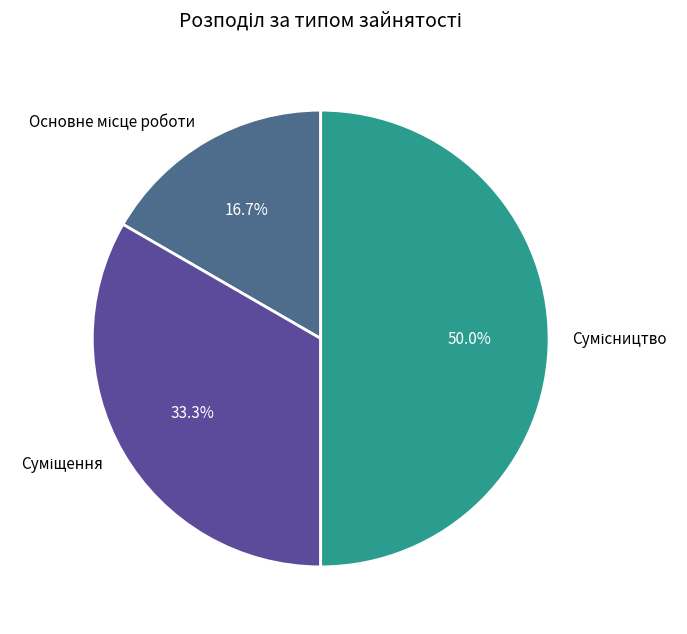

Which slice is the largest?

Сумісництво